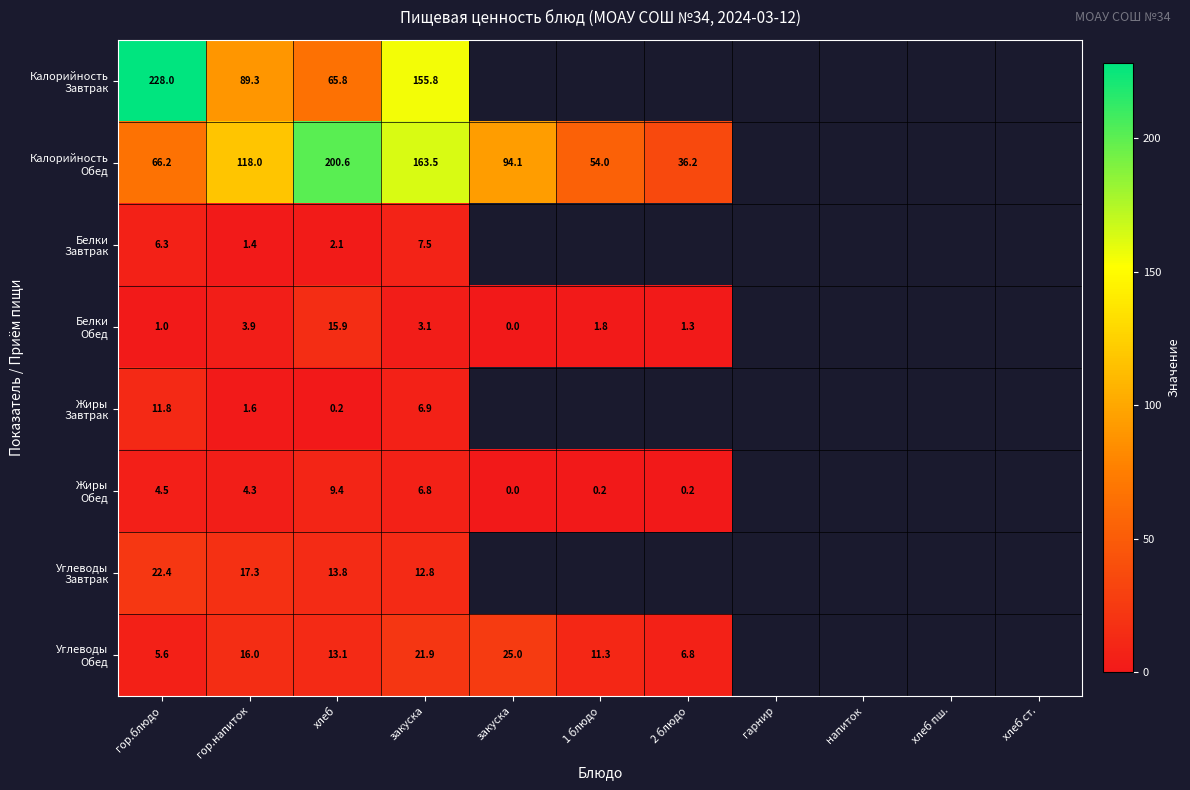

How many distinct data groups are displayed?

8